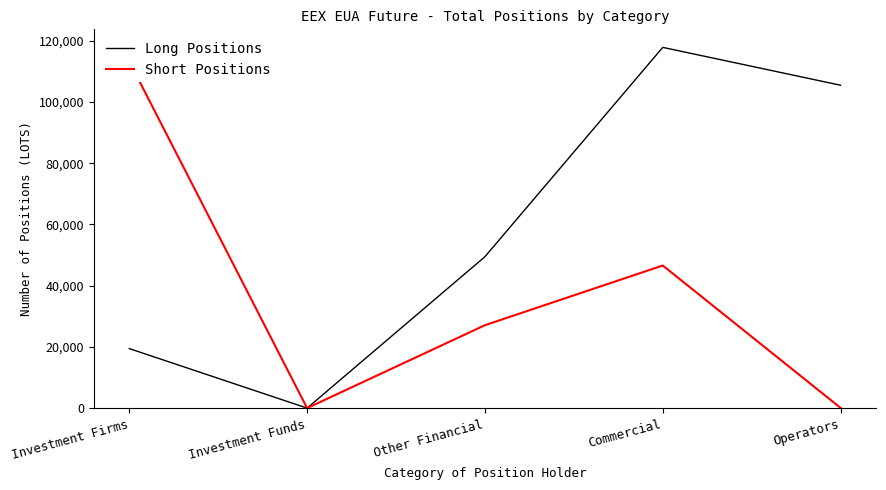

The Long Positions series shows 81574 at Investment Funds. True or false?

False